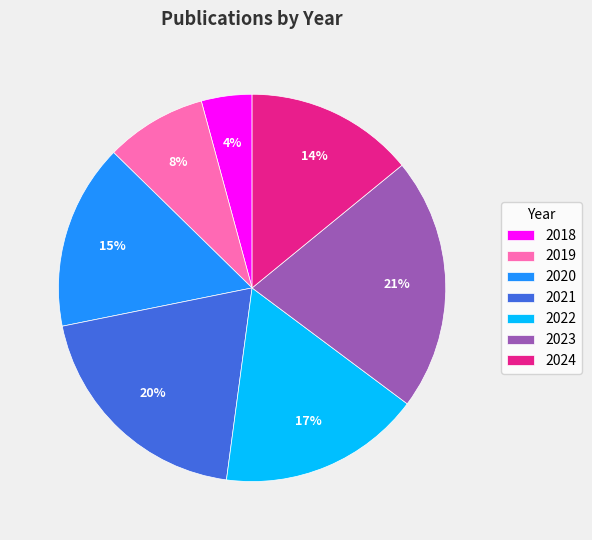

To the nearest percent, what is the difference between the 2024 and 2020 slice percentages?

1%